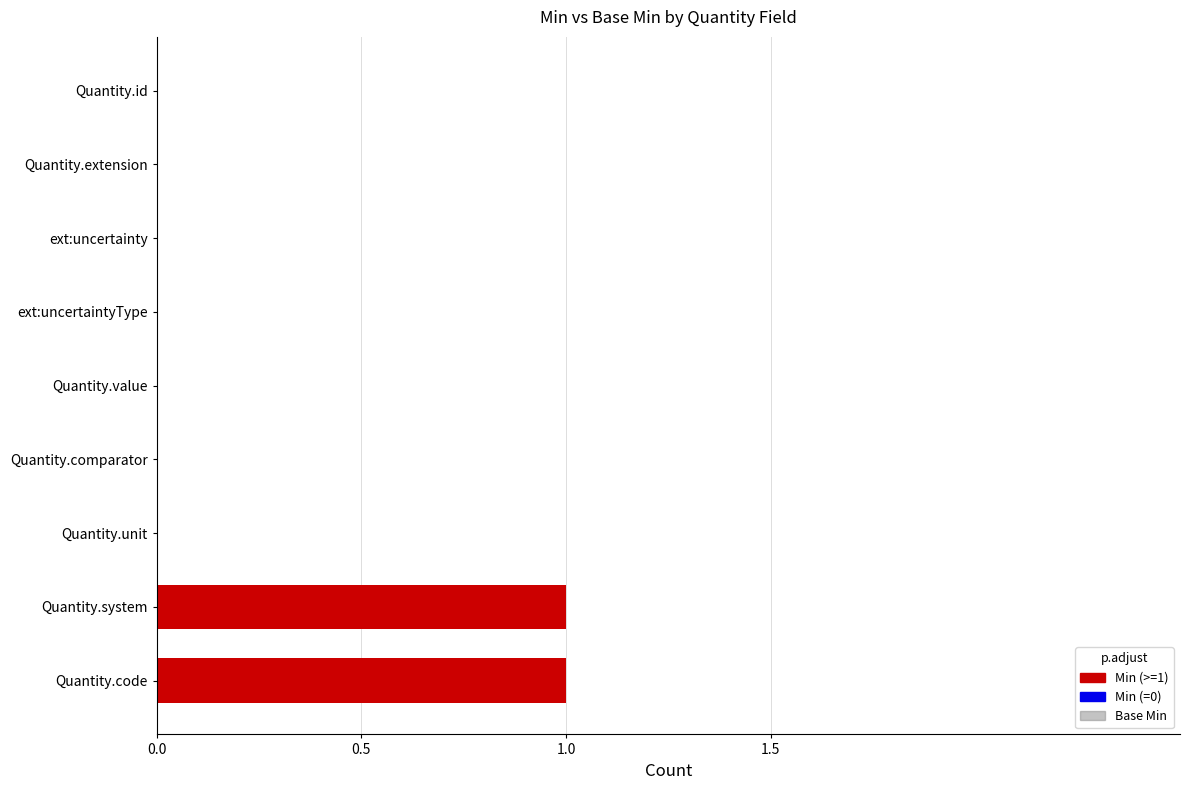

Reading top to bottom, transcribe all the data shown in this chart.

Quantity.id=0	Quantity.extension=0	ext:uncertainty=0	ext:uncertaintyType=0	Quantity.value=0	Quantity.comparator=0	Quantity.unit=0	Quantity.system=1	Quantity.code=1